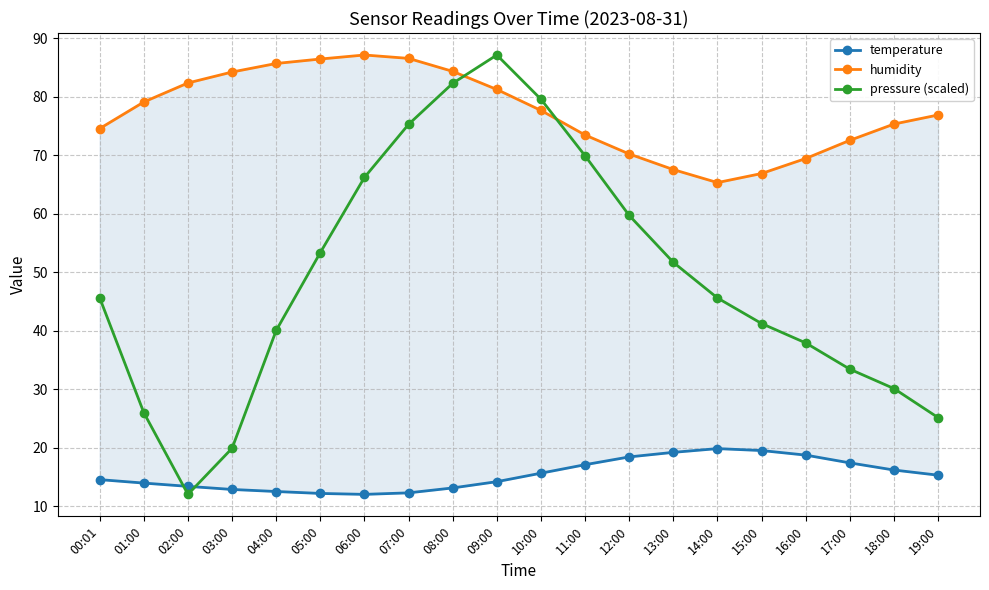

How many interior local valleys does the pressure (scaled) series have?

1